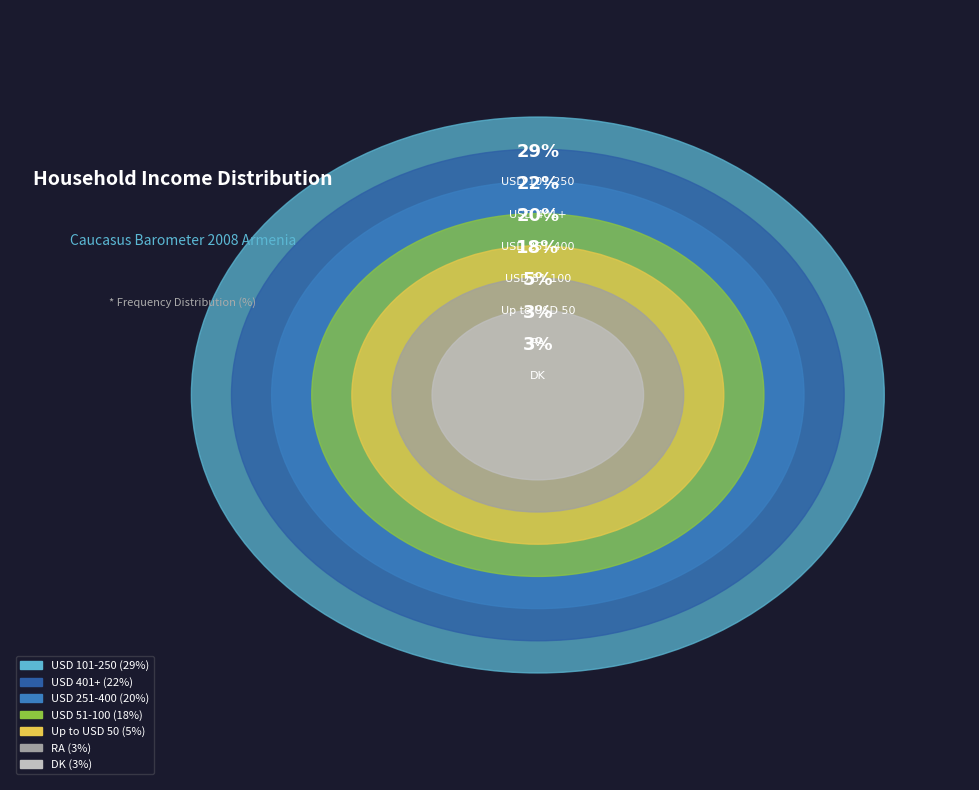

Rank the categories by value from lowest to highest.

DK, RA, Up to USD 50, USD 51-100, USD 251-400, USD 401+, USD 101-250